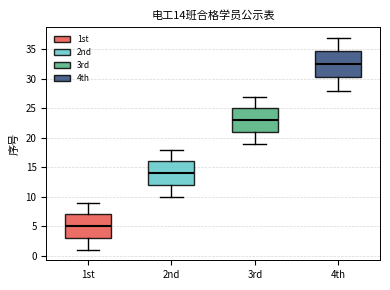

Which box's median line is the highest?

4th